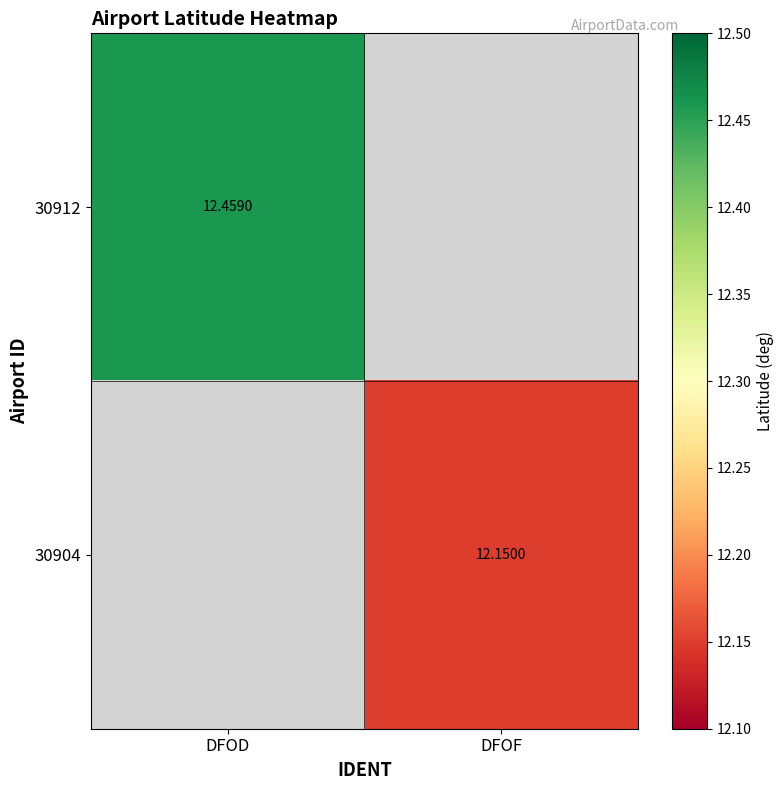

What is the maximum value shown in the chart?

12.5